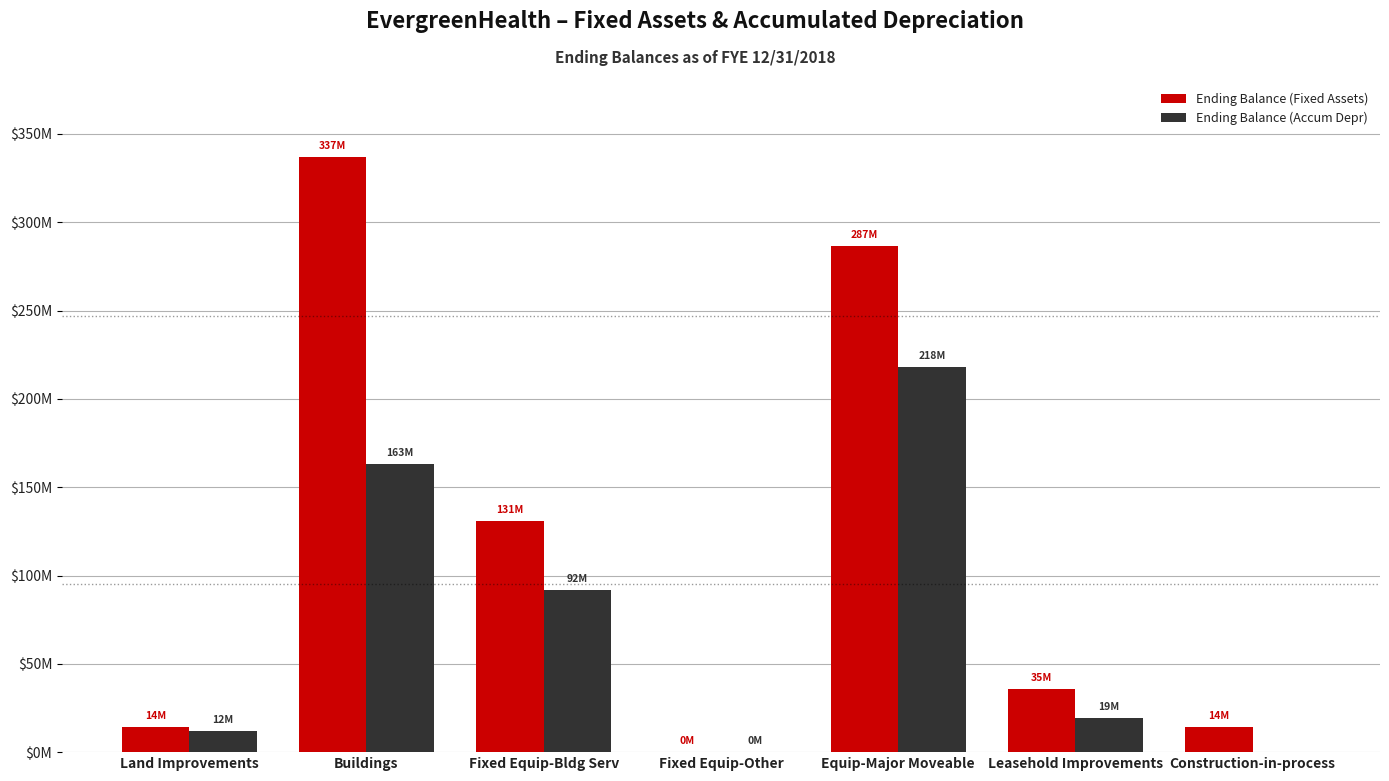

Are the bars grouped side by side (vs. stacked)?

Yes